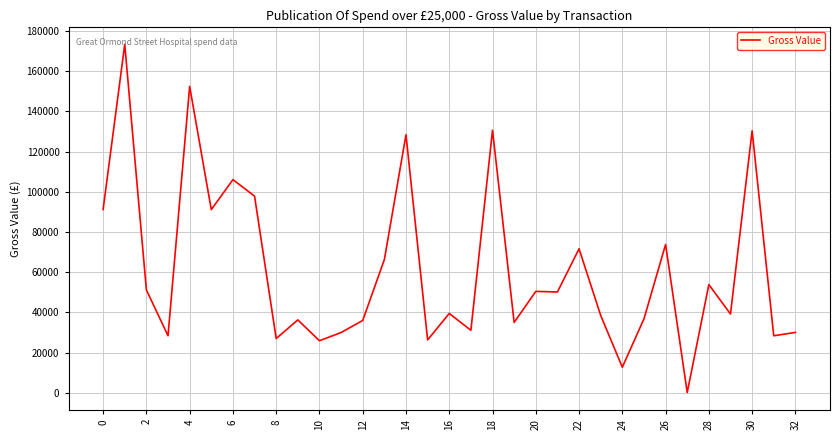

What is the greatest value displayed?

173415.8